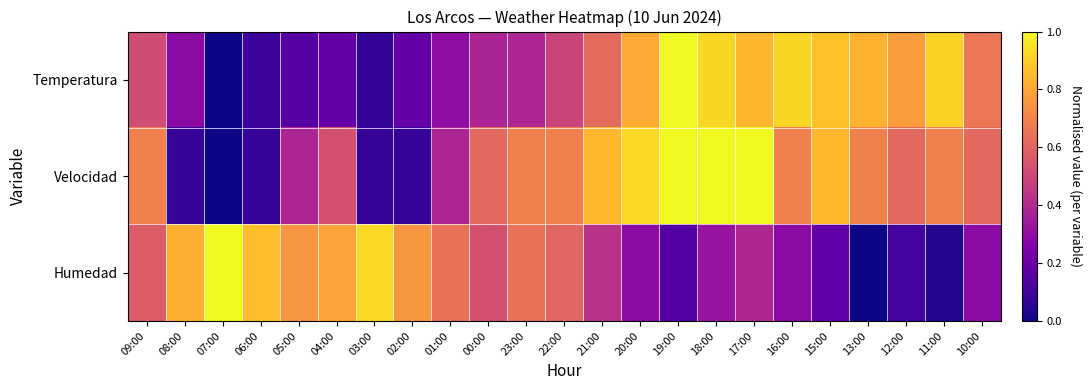

List the series in order of their overall mean, highest first.

Velocidad, Temperatura, Humedad